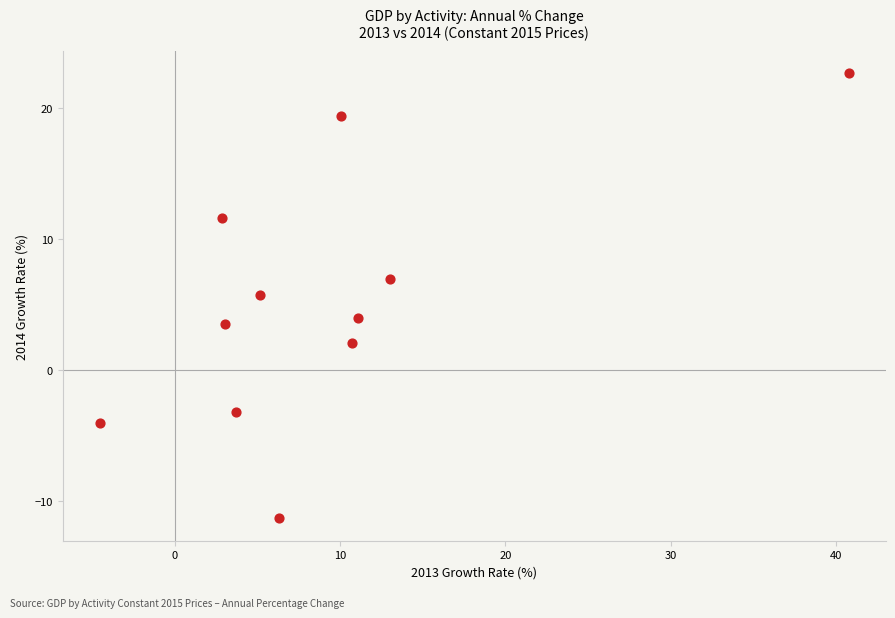

What is the average Y value?

5.2